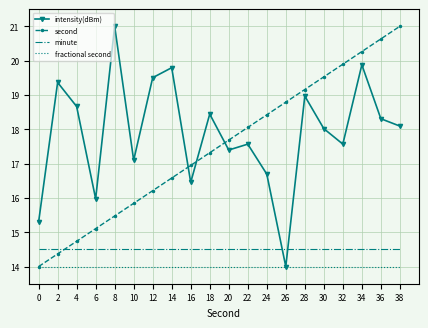

Is it true that minute equals 19.6 at 34?

False